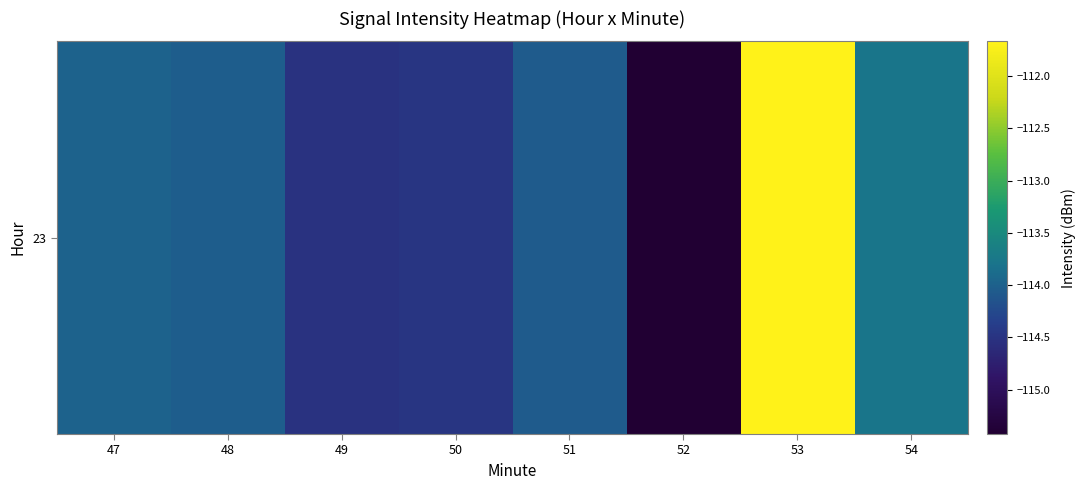

Reading left to right, what are all the values shown in this chart?

-114.0	-114.0	-114.5	-114.5	-114.1	-115.4	-111.7	-113.8